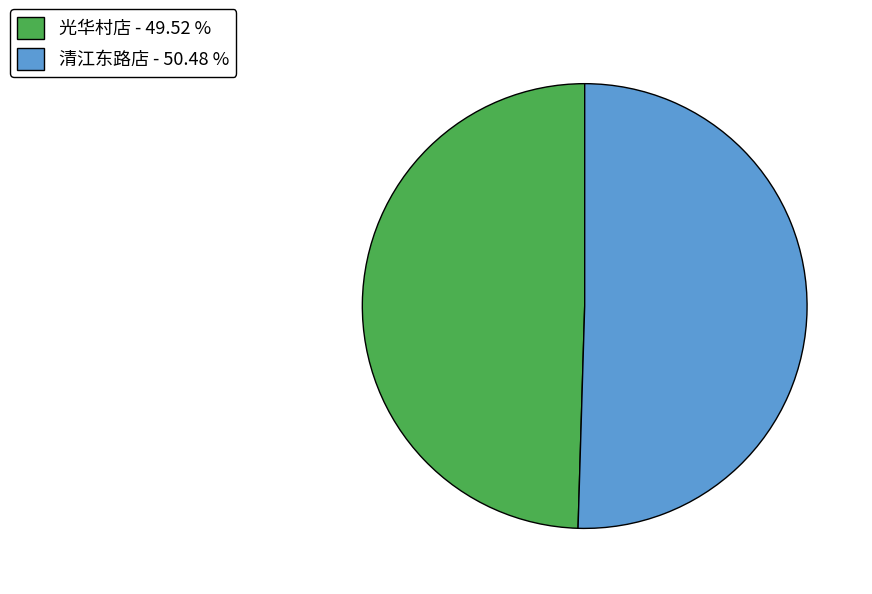

Combined, do 光华村店 - 49.52 % and 清江东路店 - 50.48 % account for over 50%?

Yes